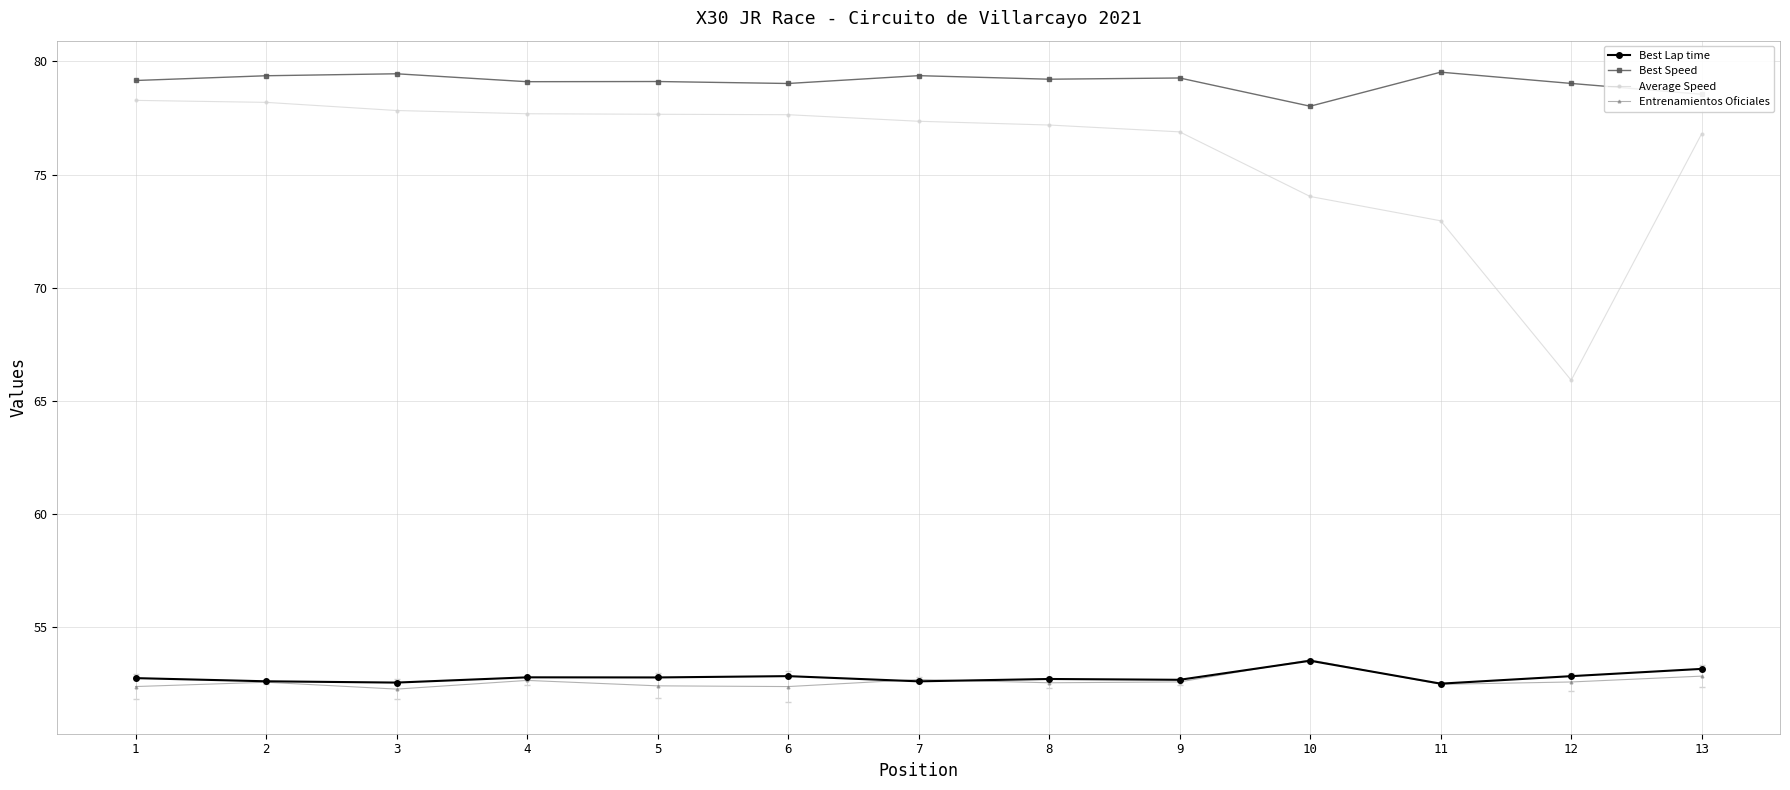

True or false: Best Speed has more than 1 points higher than both neighbors.

True